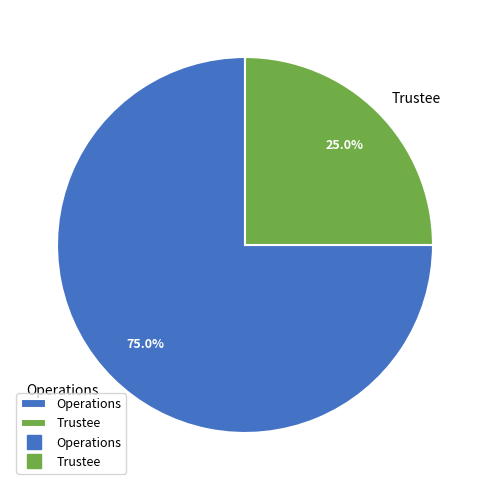

Rank the categories by value from lowest to highest.

Trustee, Operations